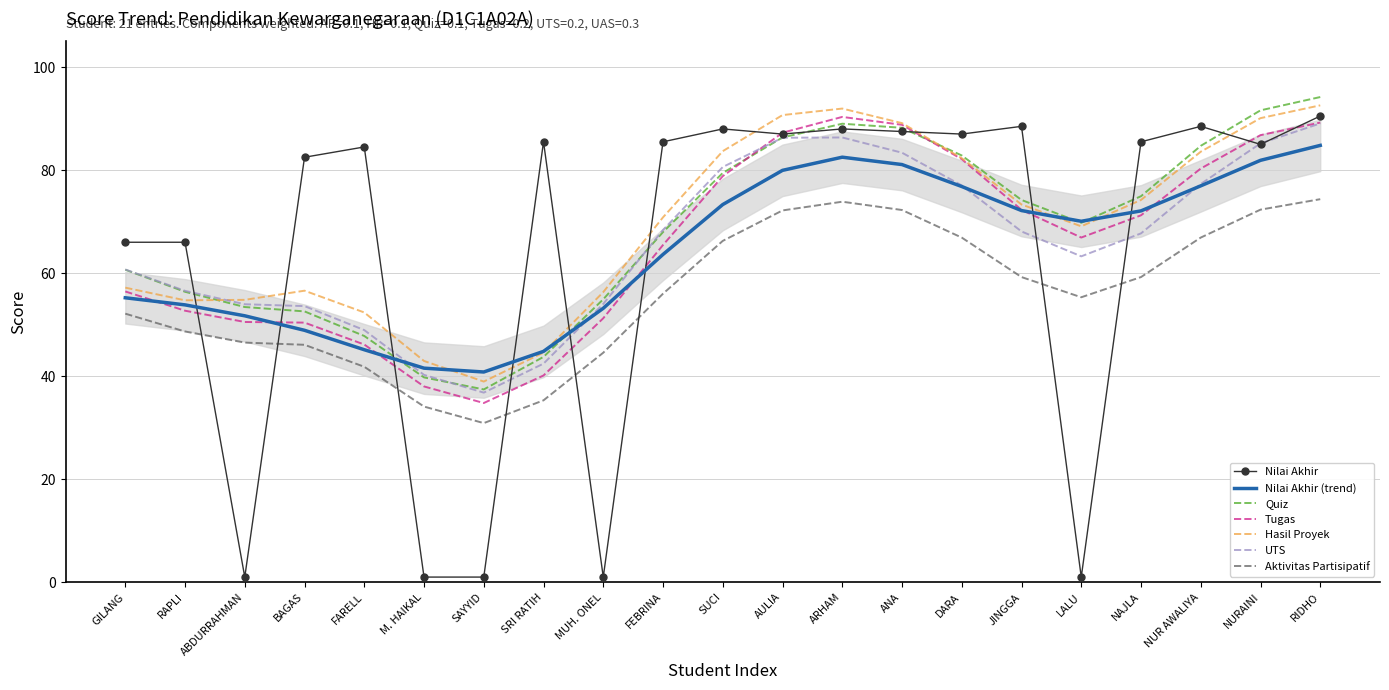

What position from the right is M. HAIKAL?

16